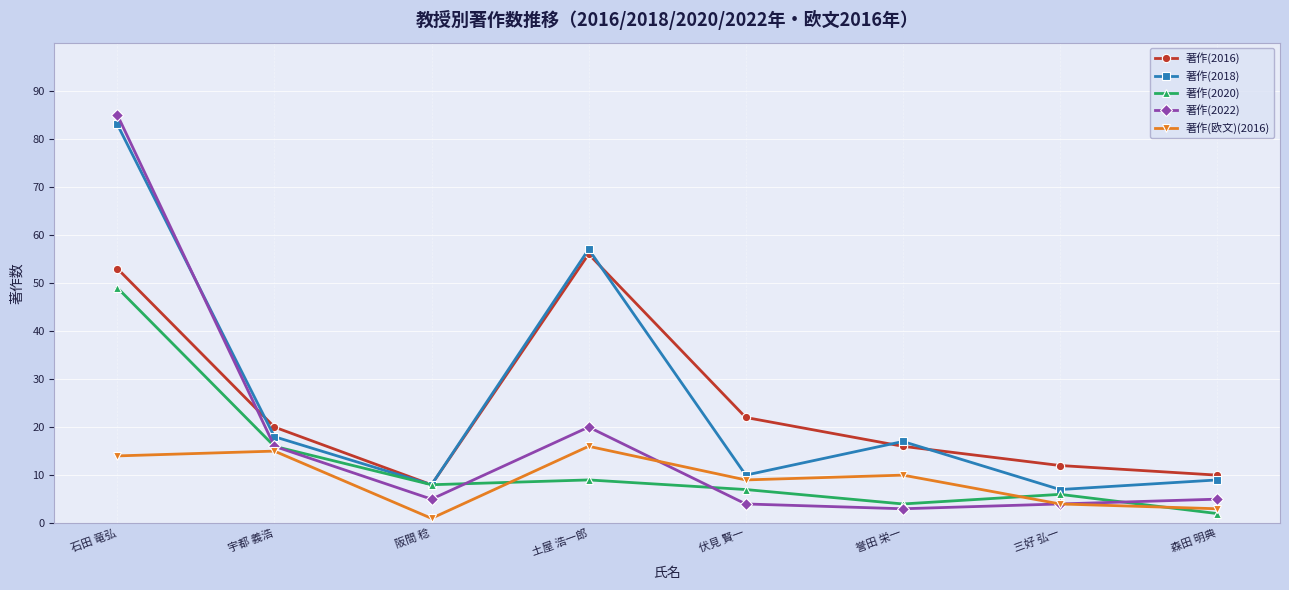

What is the difference between the maximum and second lowest values in the 著作(2016) series?

46